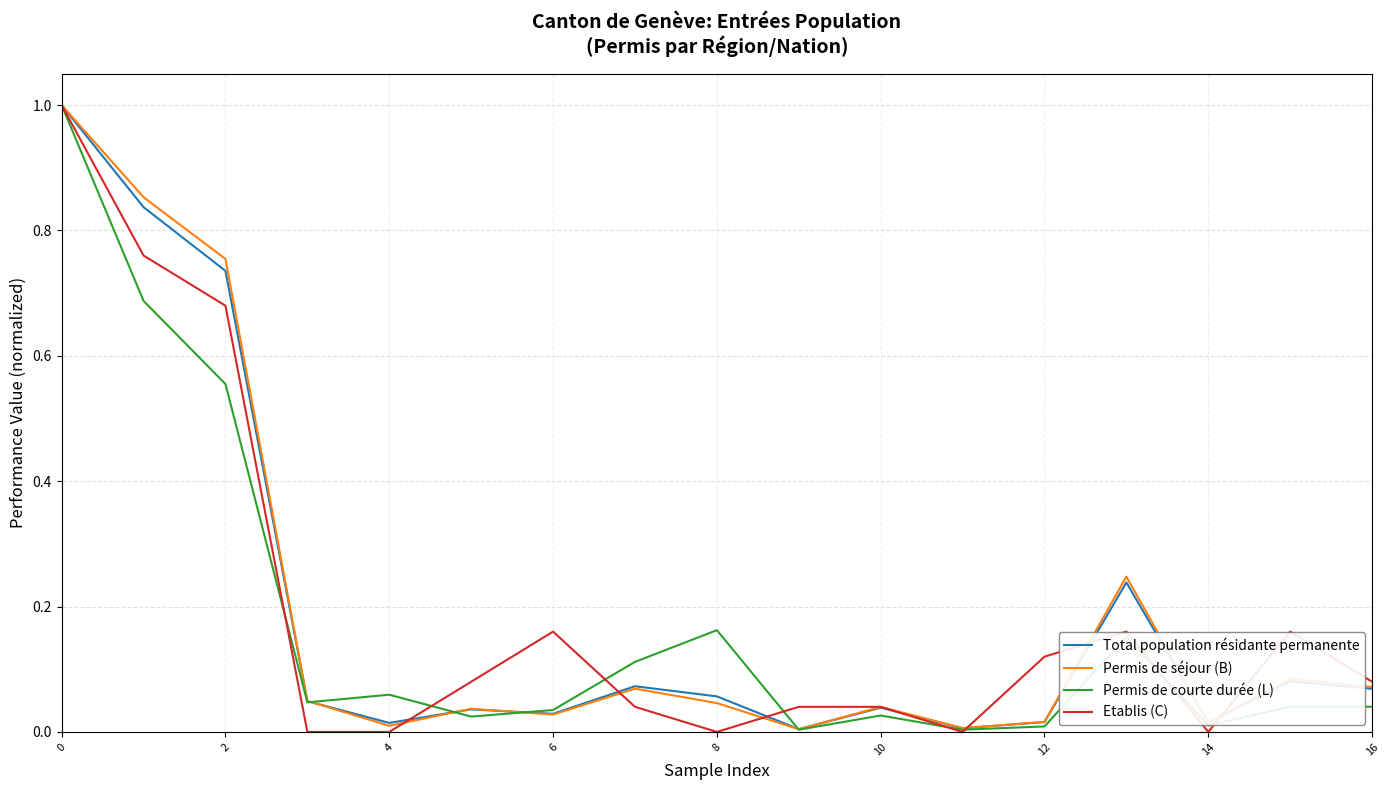

How many lines are shown in the chart?

4